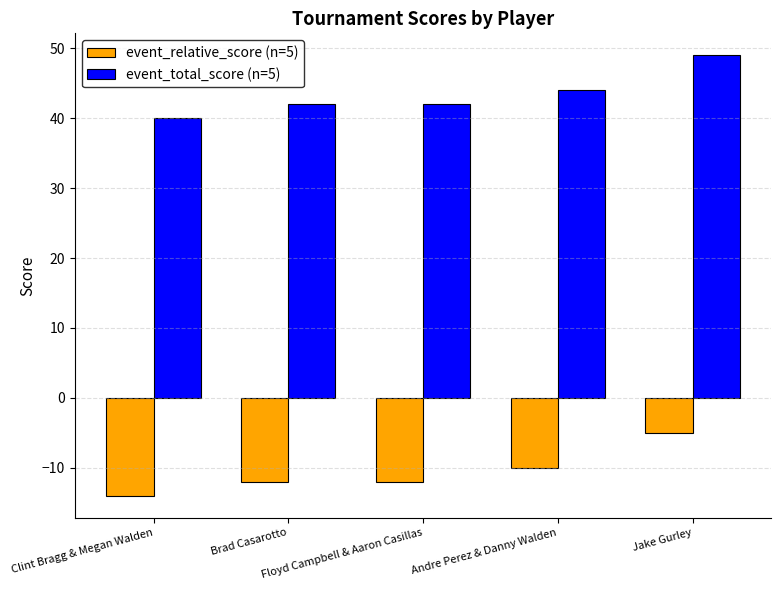

What is the difference between the highest and lowest values at Clint Bragg & Megan Walden?

54